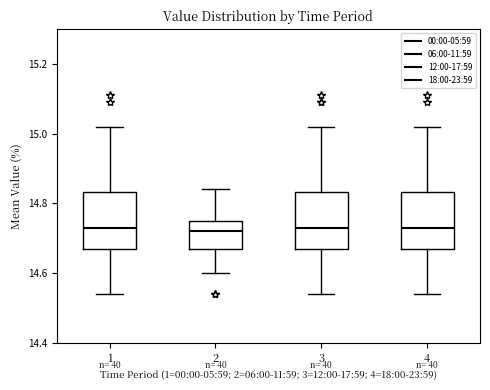

Reading left to right, transcribe this box plot: for each box, give where its median line is, the range the box spans, and where its two whiskers end, as read against the y-axis. The values are not printed on the chart, so give them approximately, as read against the axis.

1: median 14.74, box 14.68 to 14.84, whiskers 14.54 to 15.02
2: median 14.72, box 14.68 to 14.76, whiskers 14.60 to 14.84
3: median 14.74, box 14.68 to 14.84, whiskers 14.54 to 15.02
4: median 14.74, box 14.68 to 14.84, whiskers 14.54 to 15.02